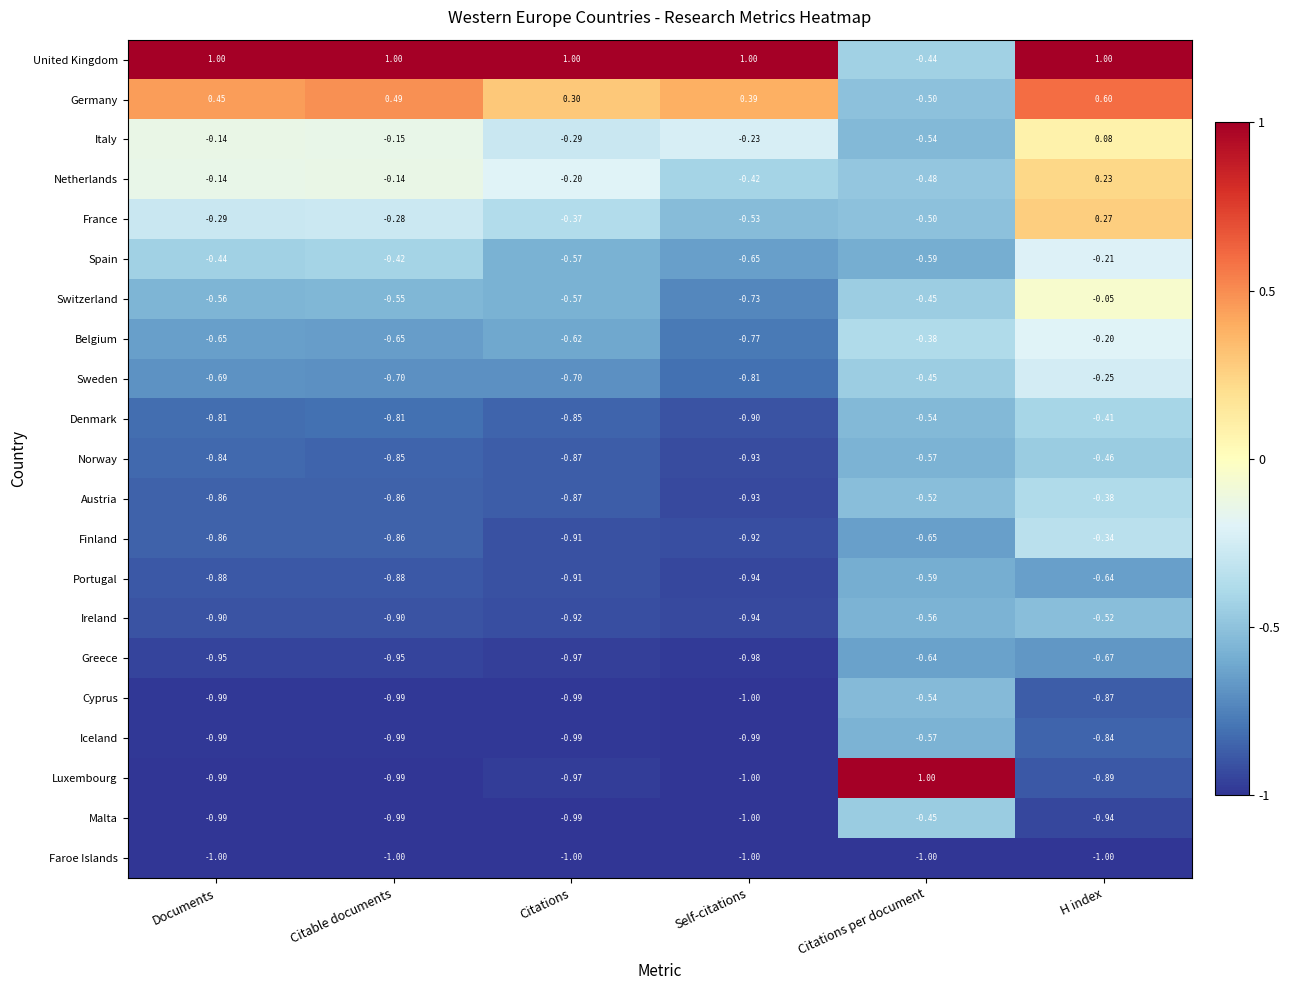

At which label does Greece reach its peak?

Citations per document